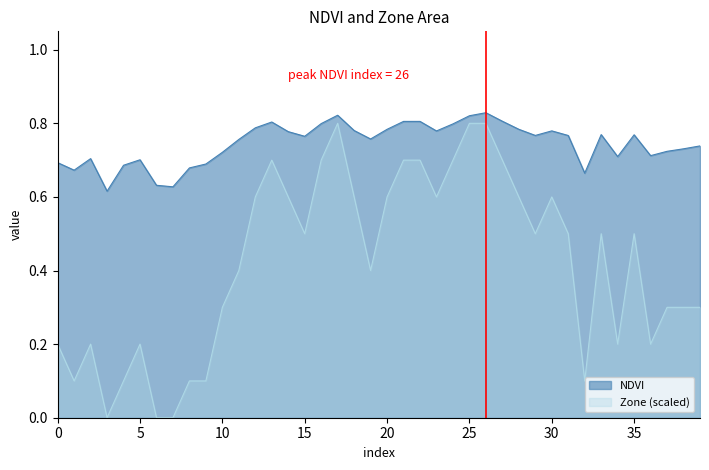

In Zone, how many points are lower than both neighbors (excluding endpoints)?

9